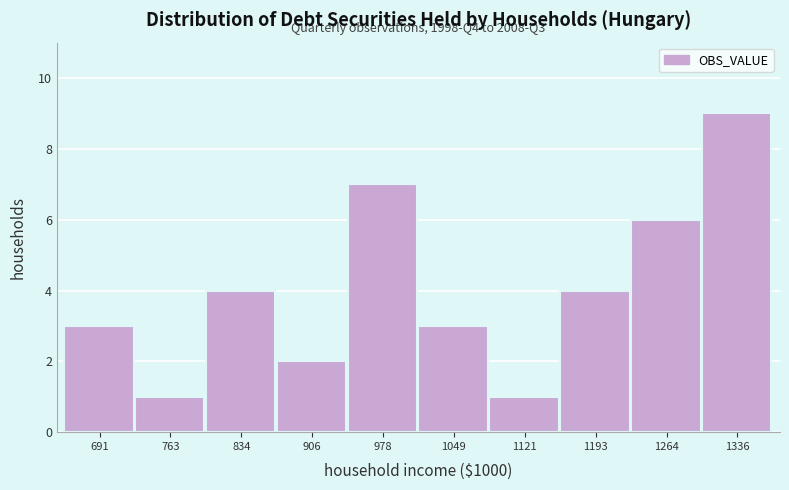

Which range on the x-axis has the tallest bar?

1300 to 1370